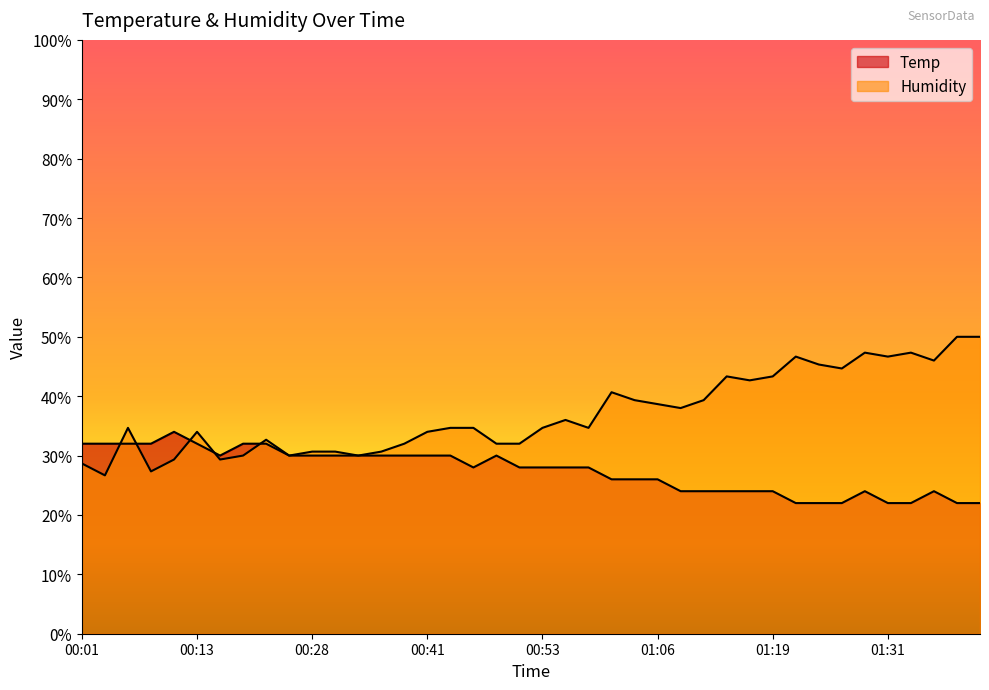

Where is Temp nearest to the value 28?

00:46